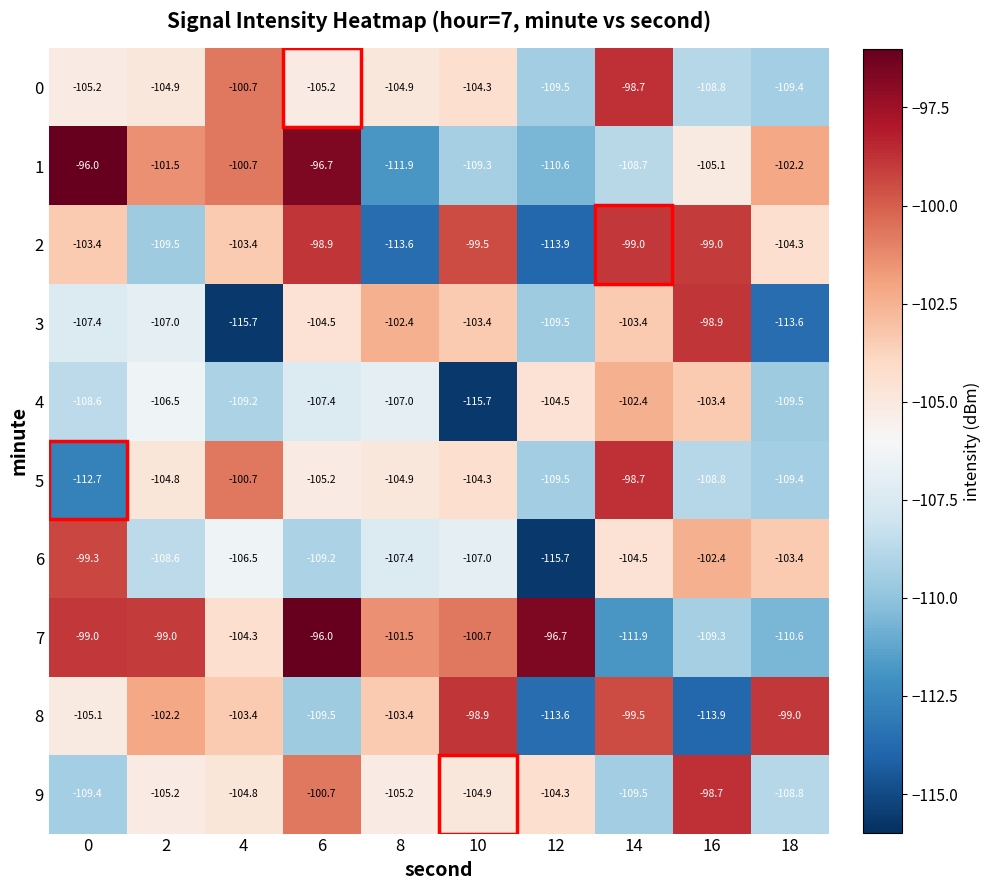

Which series has the largest range (max minus min)?

3